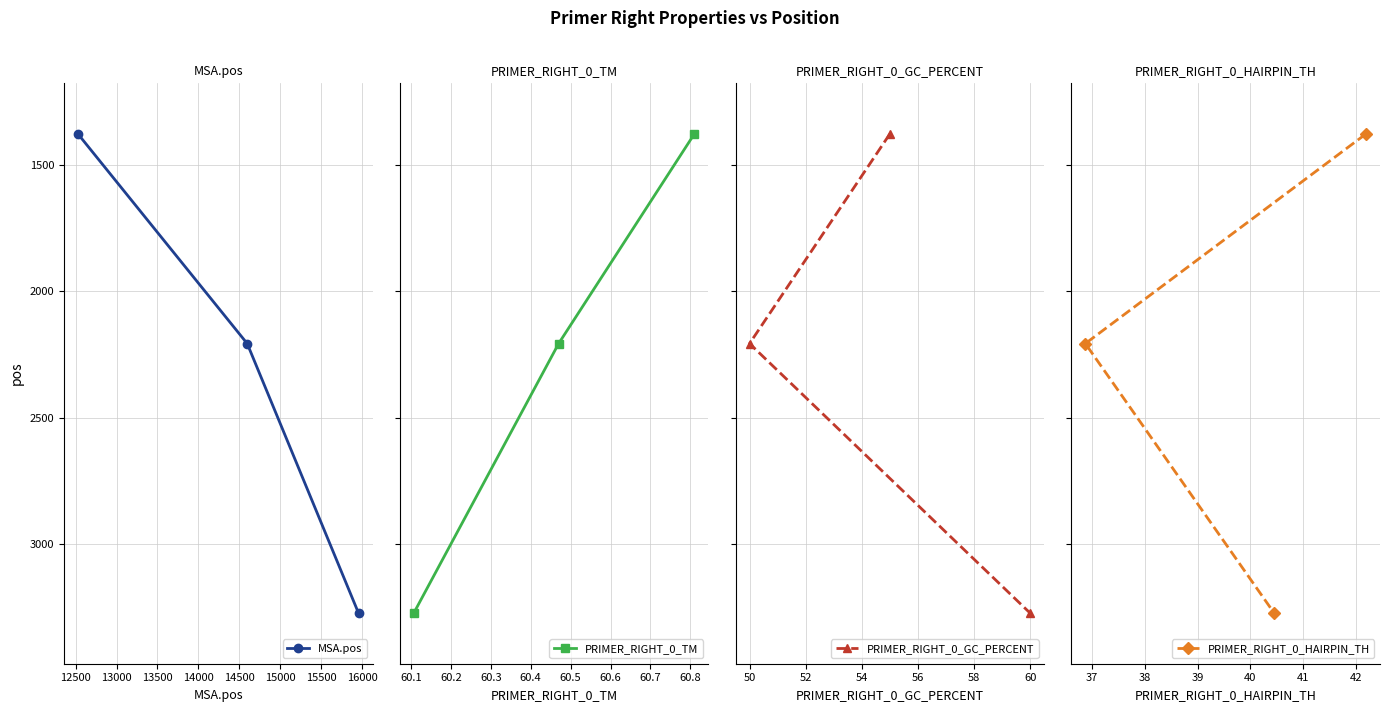

Which series has the largest total across all categories?

MSA.pos